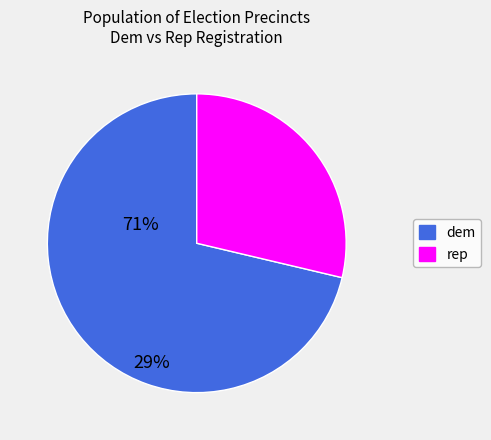

How many slices are in this pie chart?

2